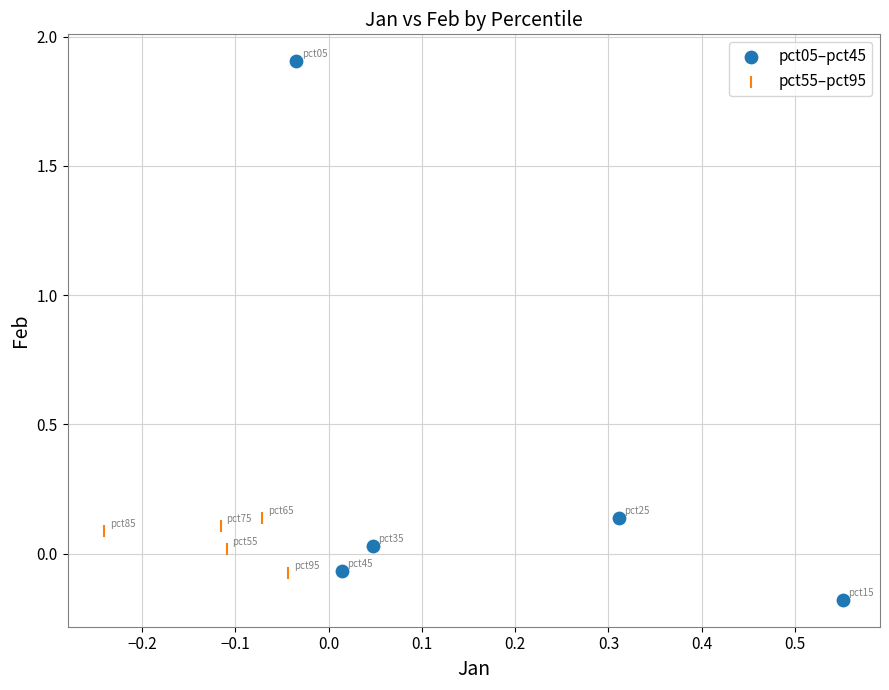

What are all the series names shown in the legend?

pct05–pct45, pct55–pct95